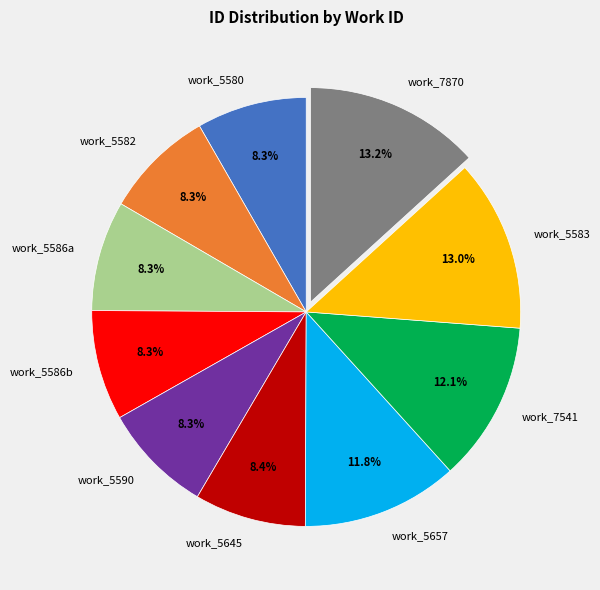

Between work_5657 and work_5586b, which is larger?

work_5657